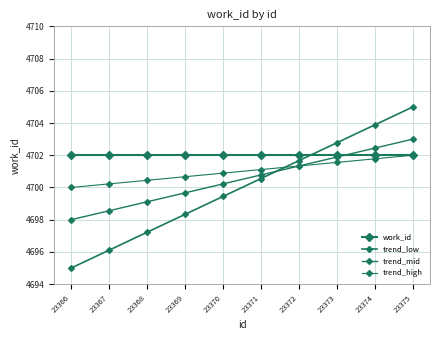

Which series has the widest spread of values?

trend_low